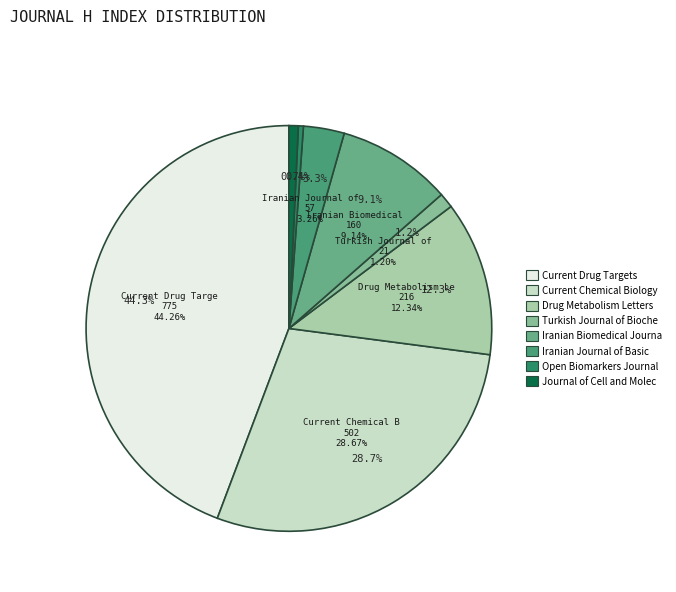

Is there a majority slice in this chart?

No